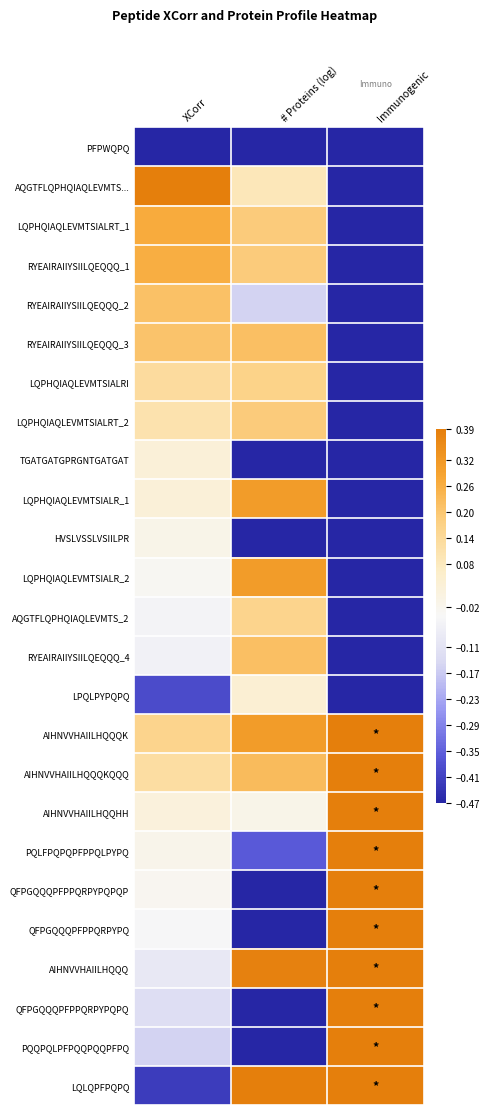

What is the total value across all series at # Proteins (log)?

-0.4